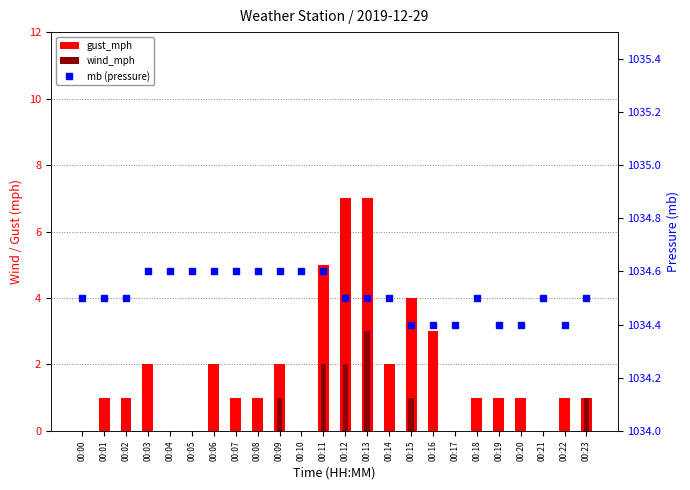

What is the highest value of the wind_mph series?

3.0